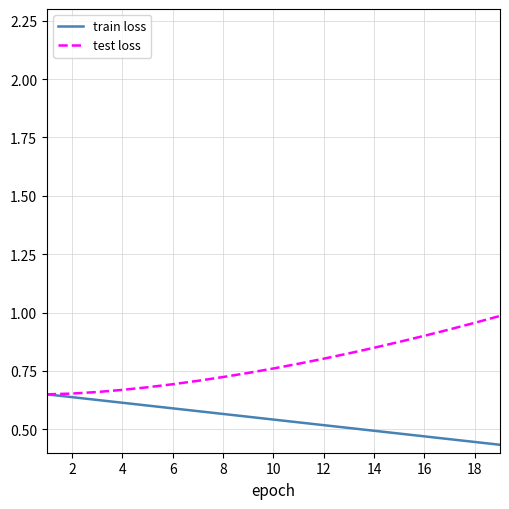

What is the sum of all test loss values?

14.8